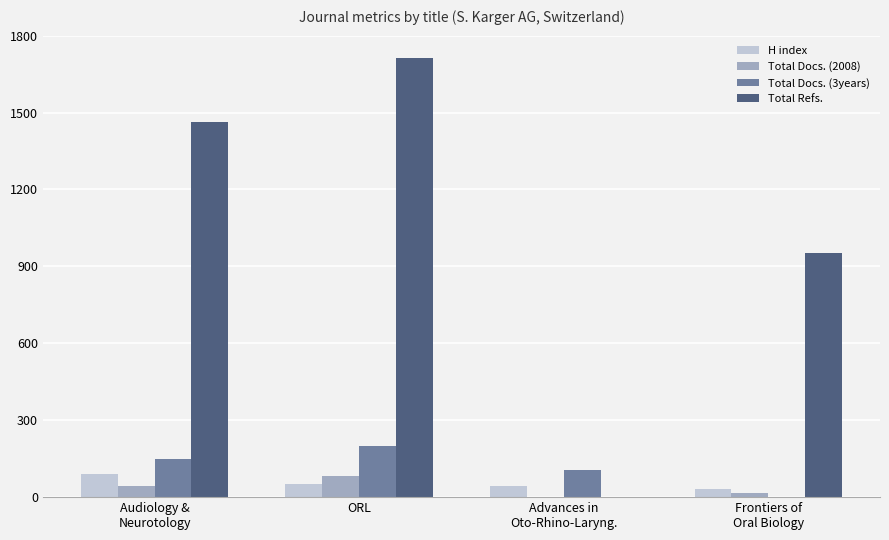

Which series changed the most between Audiology &
Neurotology and ORL?

Total Refs.